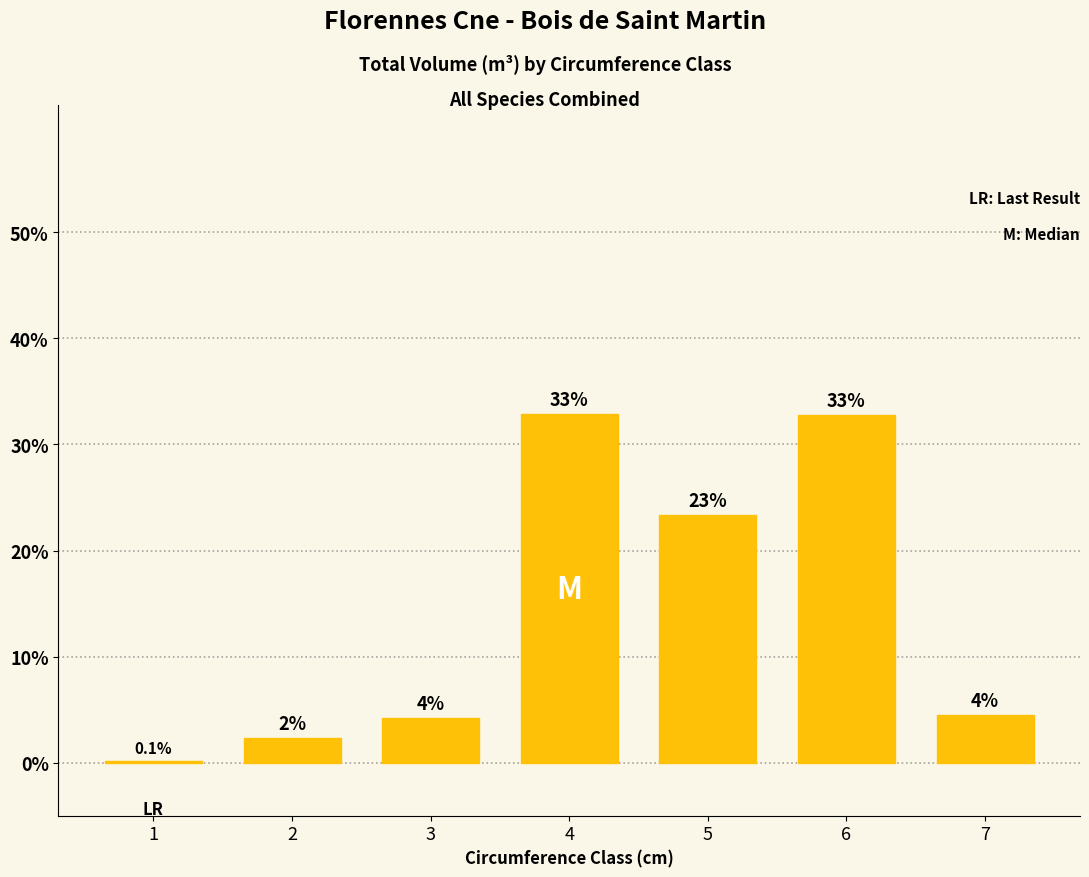

At which label is the value closest to 16?

5